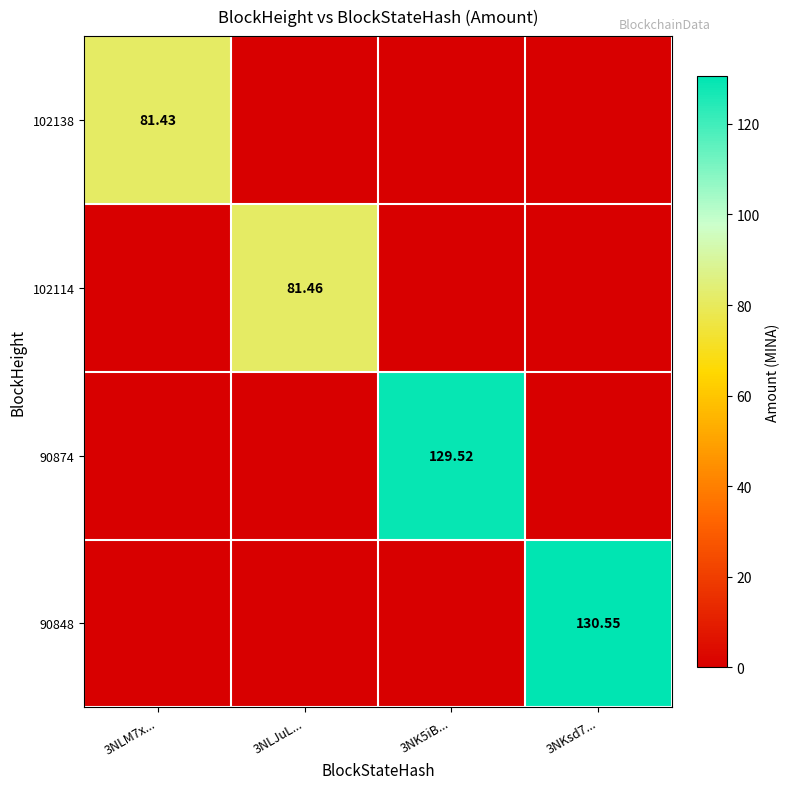

What is the total value across all series at 3NKsd7...?

130.5